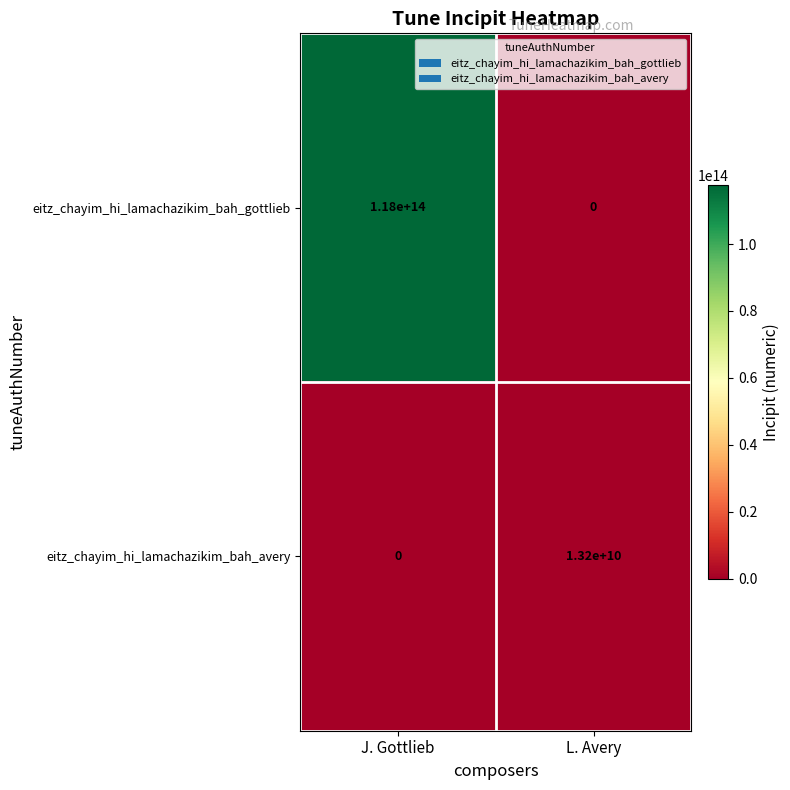

The value of eitz_chayim_hi_lamachazikim_bah_gottlieb at J. Gottlieb is 118000000000000. True or false?

True